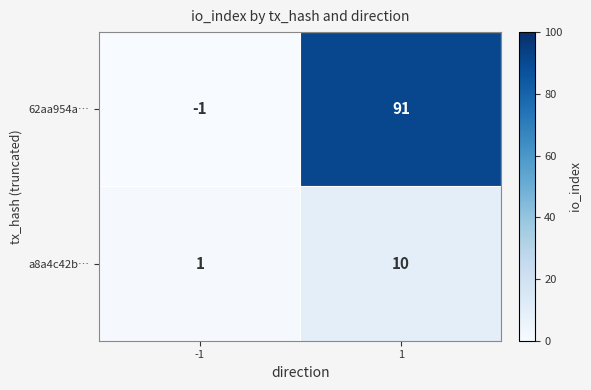

Which label corresponds to the largest value in the chart?

1